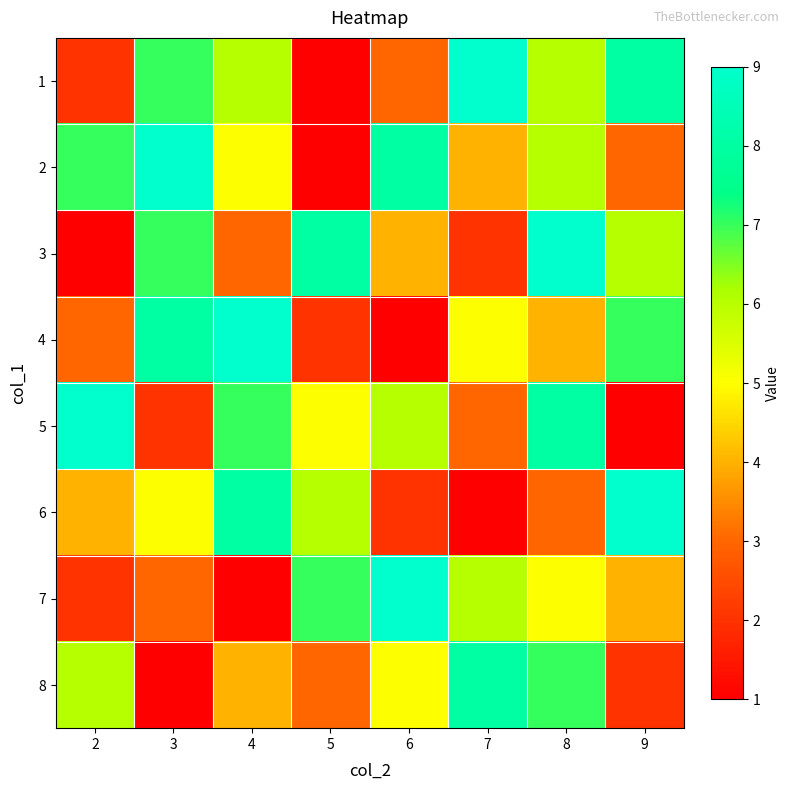

Count the number of data series in this chart.

8